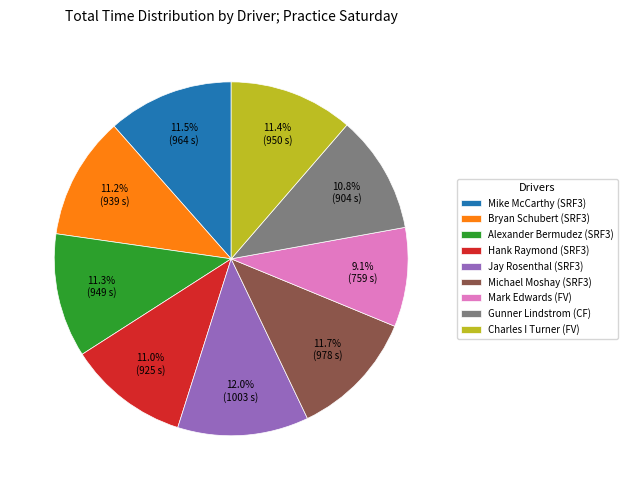

What percentage is the Charles I Turner (FV) slice, to the nearest percent?

11%